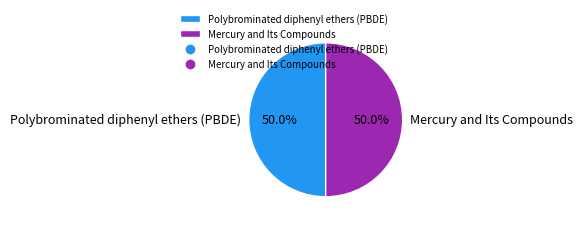

Do Mercury and Its Compounds and Polybrominated diphenyl ethers (PBDE) together represent more than half of the pie?

Yes